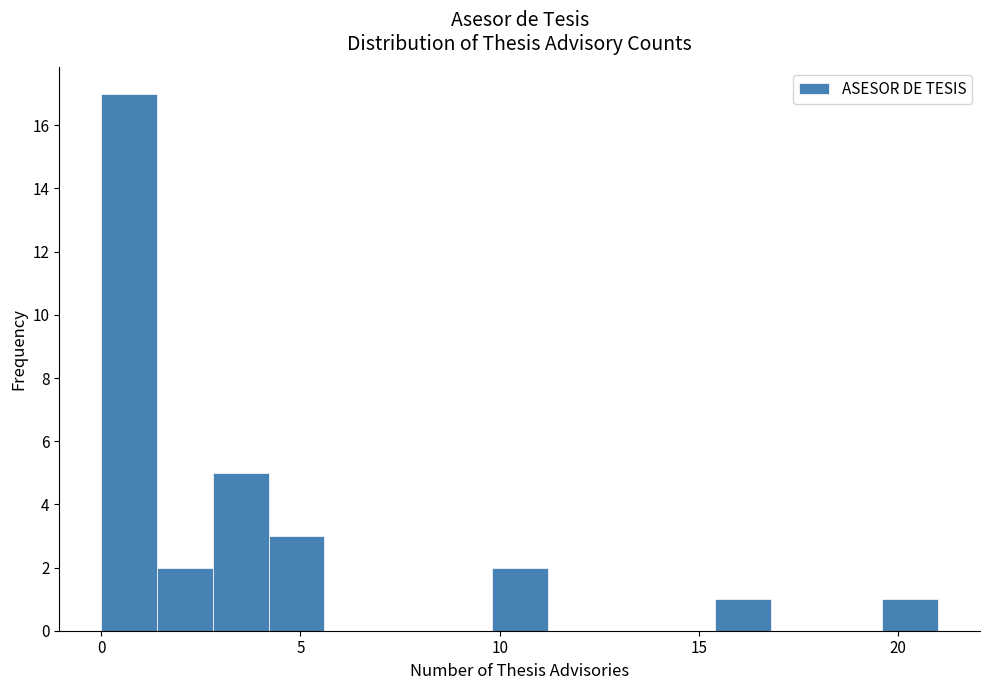

Around what value on the x-axis is the tallest bar? Give the approximate position of its centre, as read against the axis.

0.5